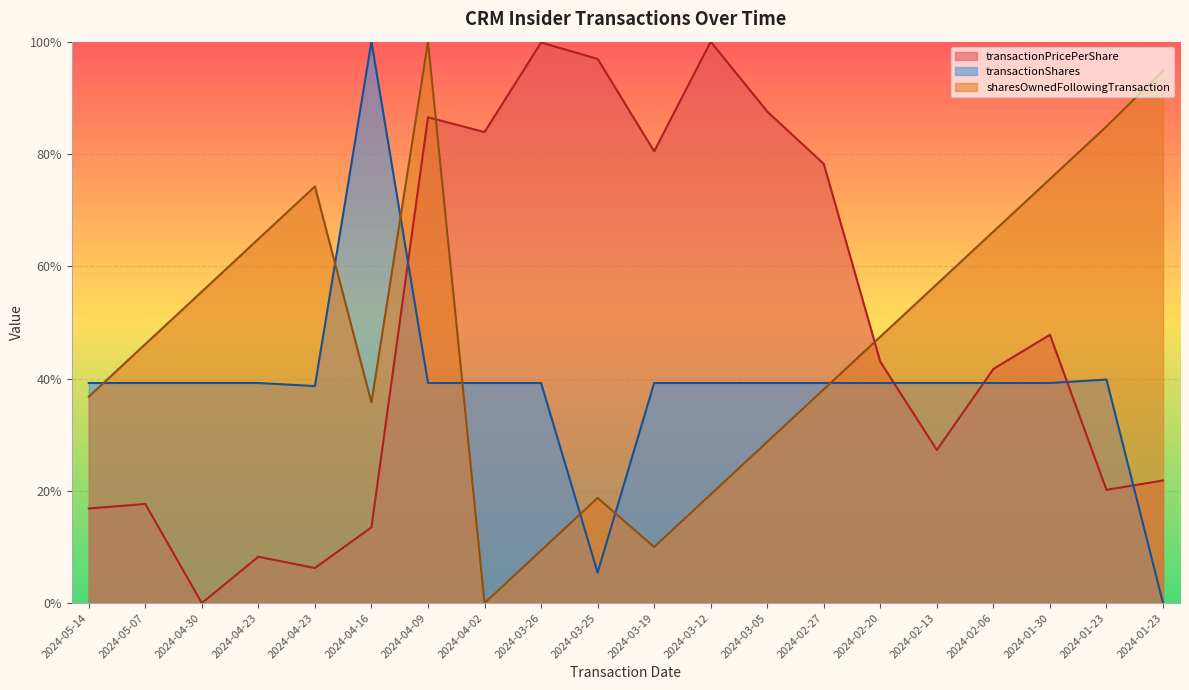

How many values in sharesOwnedFollowingTransaction are above zero?

19